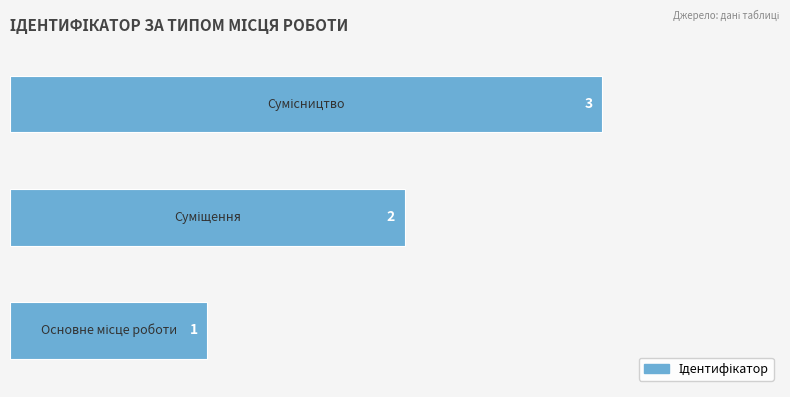

What is the sum of all values?

6